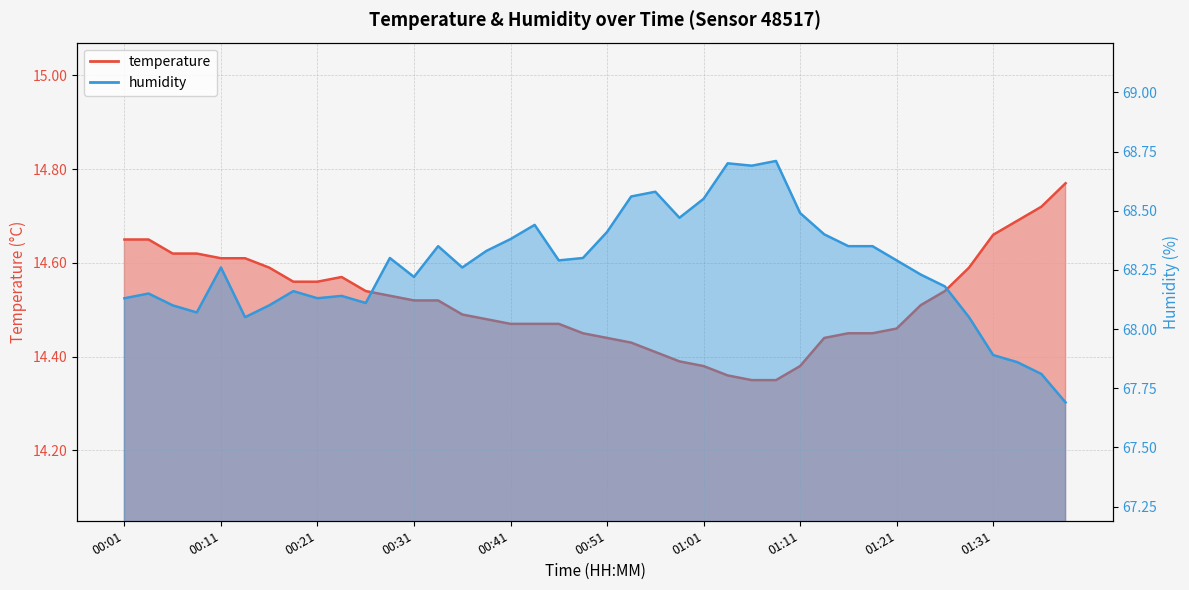

What is the sum of the humidity values at 00:16 and 00:56?

136.7